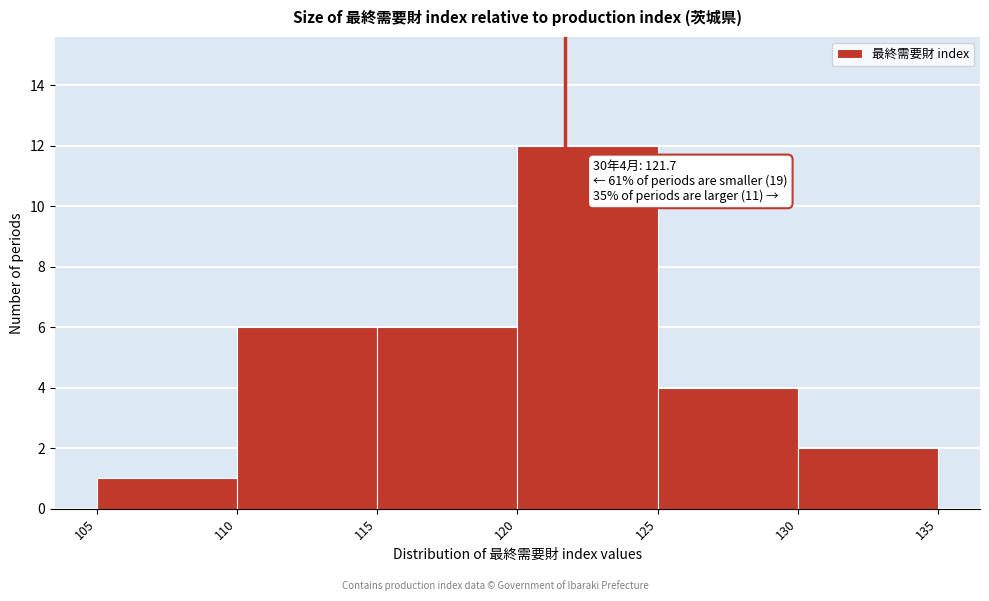

Over which range of the x-axis is the bar tallest?

120 to 125